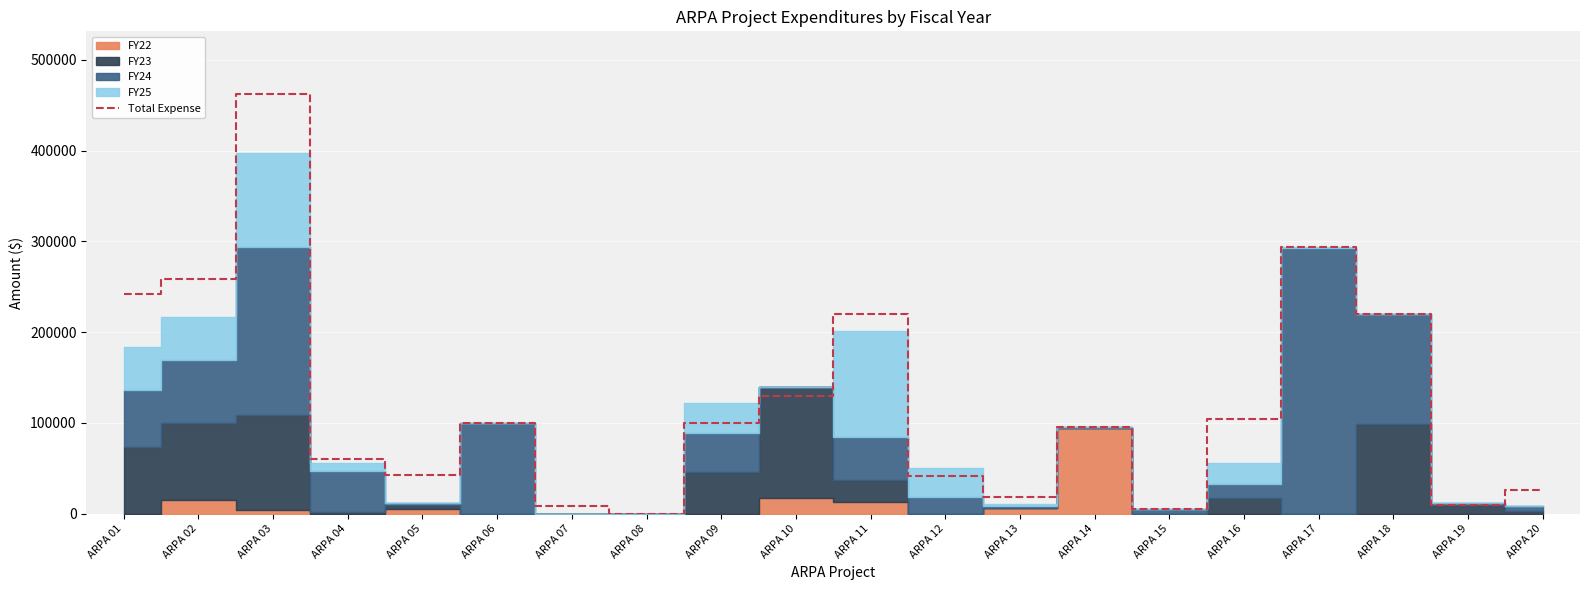

What is the change in value from ARPA 08 to ARPA 15?

+5000.0